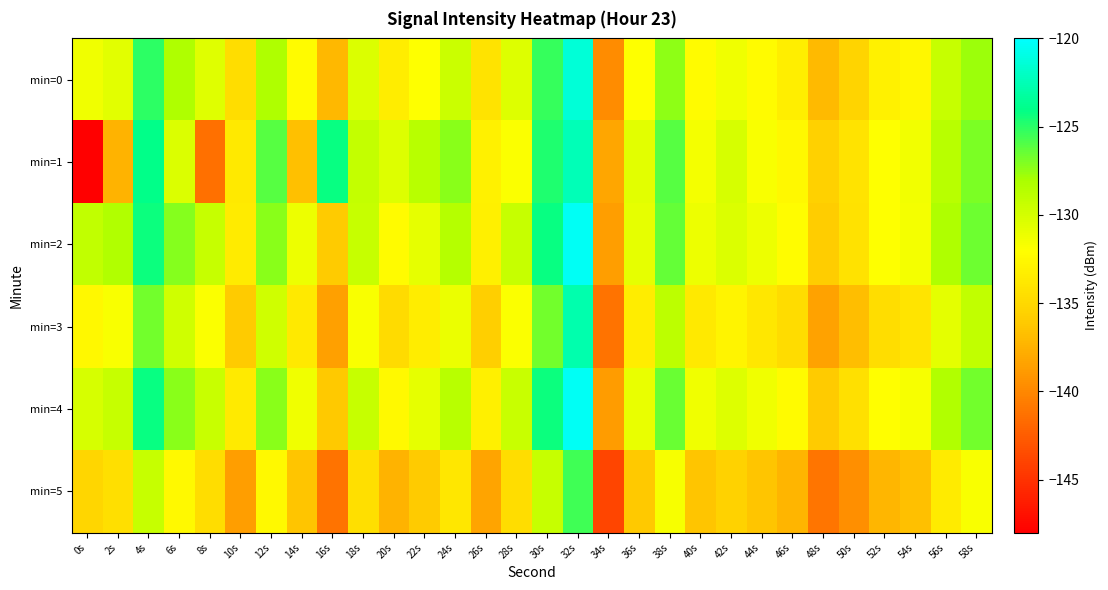

Reading left to right, list all the values displayed in this chart.

min=0: 0s=-131.3	2s=-130.7	4s=-125.1	6s=-128.3	8s=-130.6	10s=-134.6	12s=-128.3	14s=-132.3	16s=-137.1	18s=-130.4	20s=-133.3	22s=-131.9	24s=-129.6	26s=-134.2	28s=-130.5	30s=-125.3	32s=-121.4	34s=-139.7	36s=-132.0	38s=-127.4	40s=-132.3	42s=-131.4	44s=-132.3	46s=-133.2	48s=-137.0	50s=-135.4	52s=-133.1	54s=-132.6	56s=-129.4	58s=-127.7
min=1: 0s=-147.9	2s=-137.4	4s=-124.0	6s=-130.3	8s=-141.3	10s=-133.7	12s=-126.0	14s=-136.6	16s=-124.2	18s=-129.2	20s=-130.5	22s=-128.7	24s=-127.3	26s=-133.1	28s=-131.9	30s=-124.8	32s=-122.5	34s=-138.2	36s=-130.7	38s=-126.1	40s=-131.5	42s=-130.1	44s=-131.8	46s=-132.5	48s=-135.6	50s=-134.2	52s=-132.0	54s=-131.4	56s=-128.7	58s=-126.9
min=2: 0s=-129.1	2s=-128.4	4s=-124.3	6s=-127.2	8s=-129.4	10s=-133.5	12s=-127.3	14s=-131.2	16s=-136.0	18s=-129.3	20s=-132.3	22s=-130.9	24s=-128.6	26s=-133.2	28s=-129.4	30s=-124.2	32s=-120.4	34s=-138.7	36s=-130.9	38s=-126.4	40s=-131.2	42s=-130.3	44s=-131.2	46s=-132.2	48s=-135.9	50s=-134.3	52s=-132.0	54s=-131.5	56s=-128.3	58s=-126.6
min=3: 0s=-132.5	2s=-131.8	4s=-126.7	6s=-129.8	8s=-131.9	10s=-136.0	12s=-129.8	14s=-133.7	16s=-138.5	18s=-131.8	20s=-134.8	22s=-133.4	24s=-131.1	26s=-135.7	28s=-131.9	30s=-126.7	32s=-122.8	34s=-141.2	36s=-133.4	38s=-128.9	40s=-133.7	42s=-132.8	44s=-133.8	46s=-134.7	48s=-138.4	50s=-136.8	52s=-134.6	54s=-134.1	56s=-130.8	58s=-129.1
min=4: 0s=-130.1	2s=-129.4	4s=-124.2	6s=-127.3	8s=-129.5	10s=-133.6	12s=-127.3	14s=-131.3	16s=-136.1	18s=-129.4	20s=-132.4	22s=-130.9	24s=-128.7	26s=-133.2	28s=-129.5	30s=-124.3	32s=-120.4	34s=-138.8	36s=-131.0	38s=-126.5	40s=-131.3	42s=-130.4	44s=-131.3	46s=-132.3	48s=-136.0	50s=-134.4	52s=-132.1	54s=-131.6	56s=-128.4	58s=-126.7
min=5: 0s=-135.2	2s=-134.5	4s=-129.3	6s=-132.4	8s=-134.6	10s=-138.7	12s=-132.4	14s=-136.4	16s=-141.2	18s=-134.5	20s=-137.5	22s=-136.0	24s=-133.8	26s=-138.3	28s=-134.6	30s=-129.4	32s=-125.5	34s=-143.9	36s=-136.1	38s=-131.6	40s=-136.4	42s=-135.5	44s=-136.4	46s=-137.3	48s=-141.1	50s=-139.5	52s=-137.2	54s=-136.7	56s=-133.5	58s=-131.8